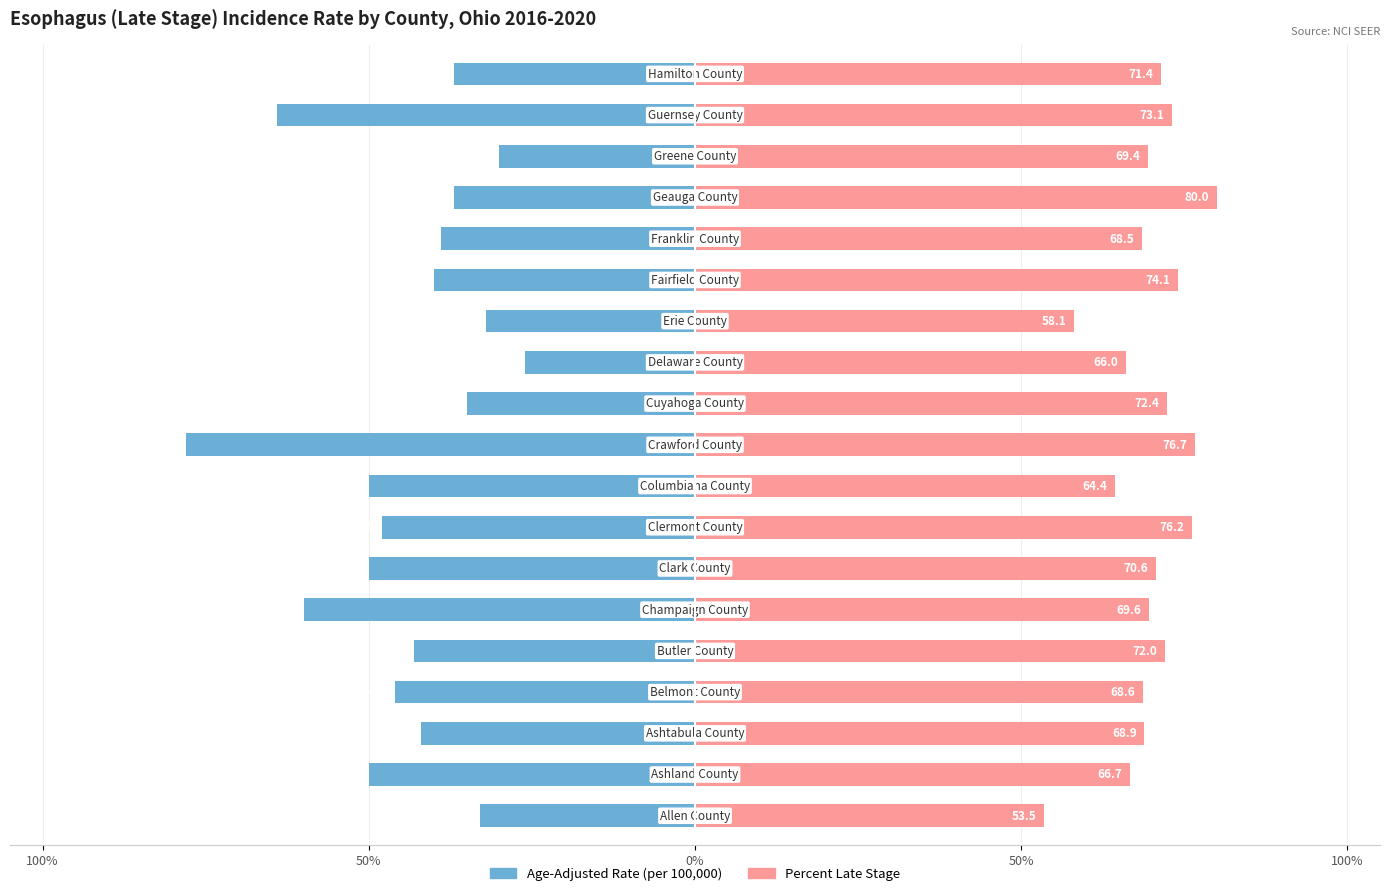

List the series in order of their overall mean, highest first.

Percent Late Stage, Age-Adjusted Rate